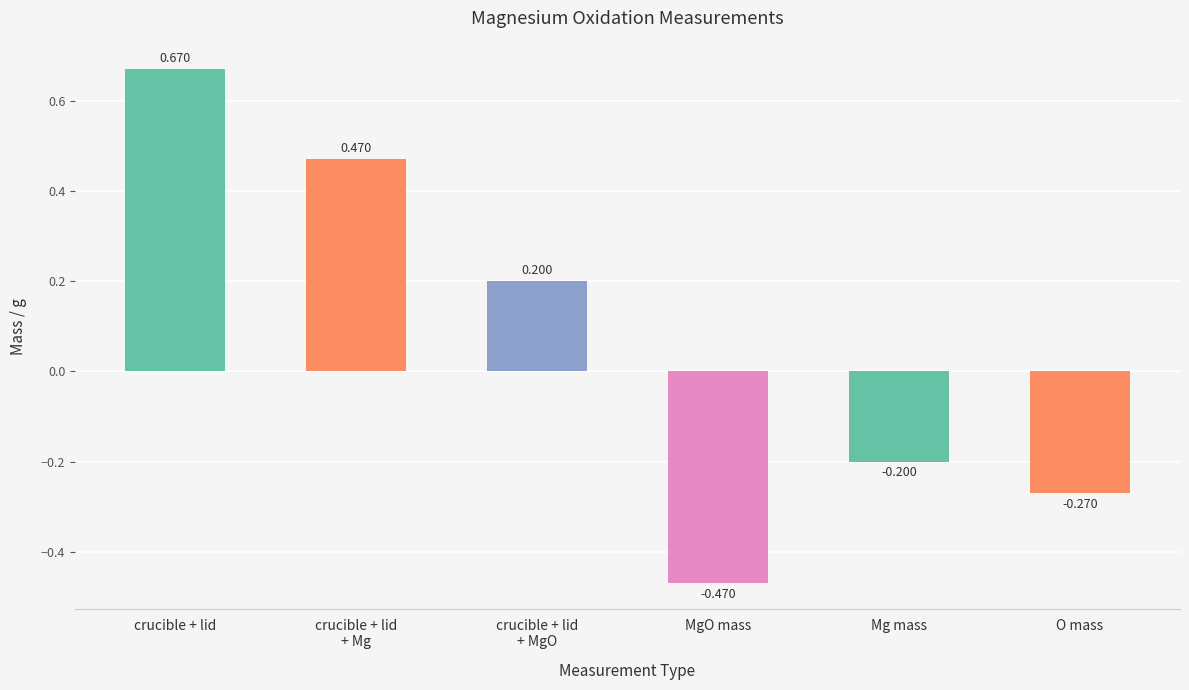

What is the label of the 2nd bar from the right?

Mg mass